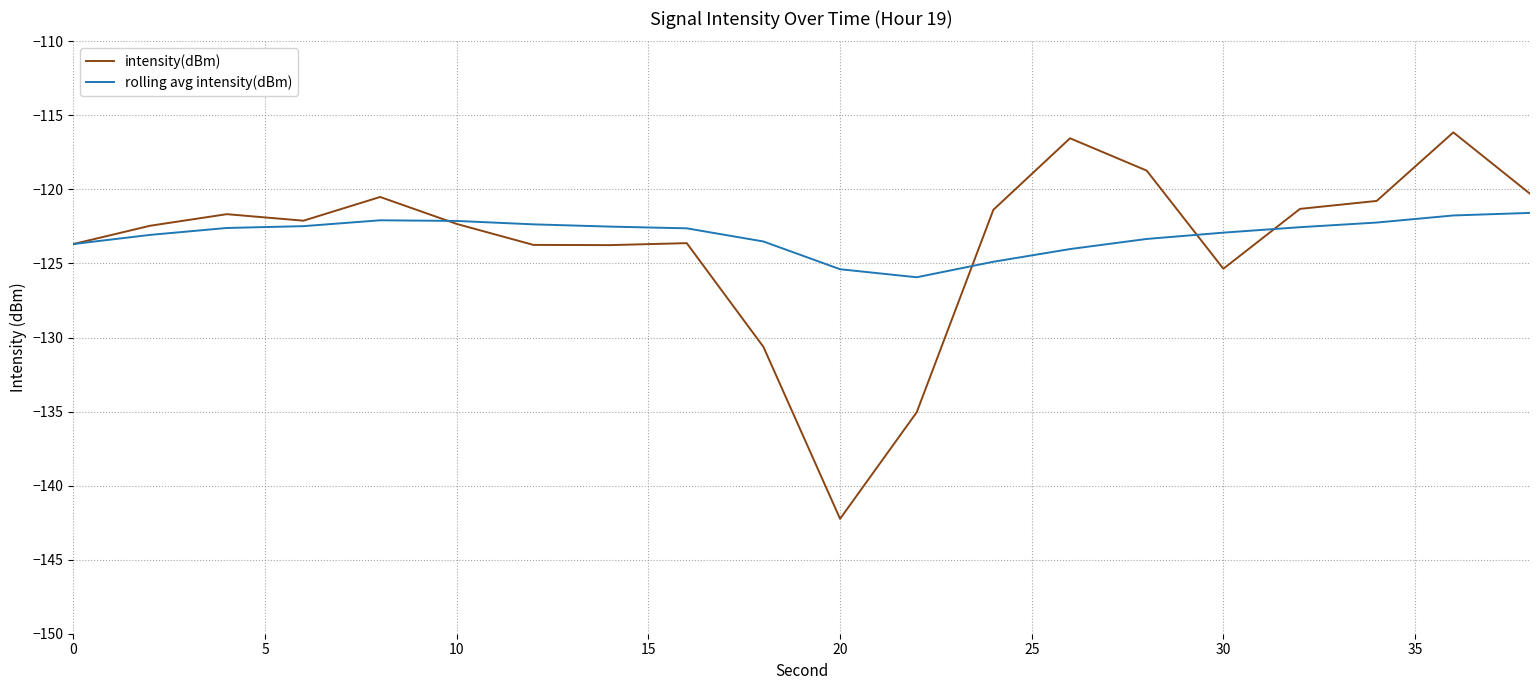

What is the sum of all intensity(dBm) values?

-2472.3